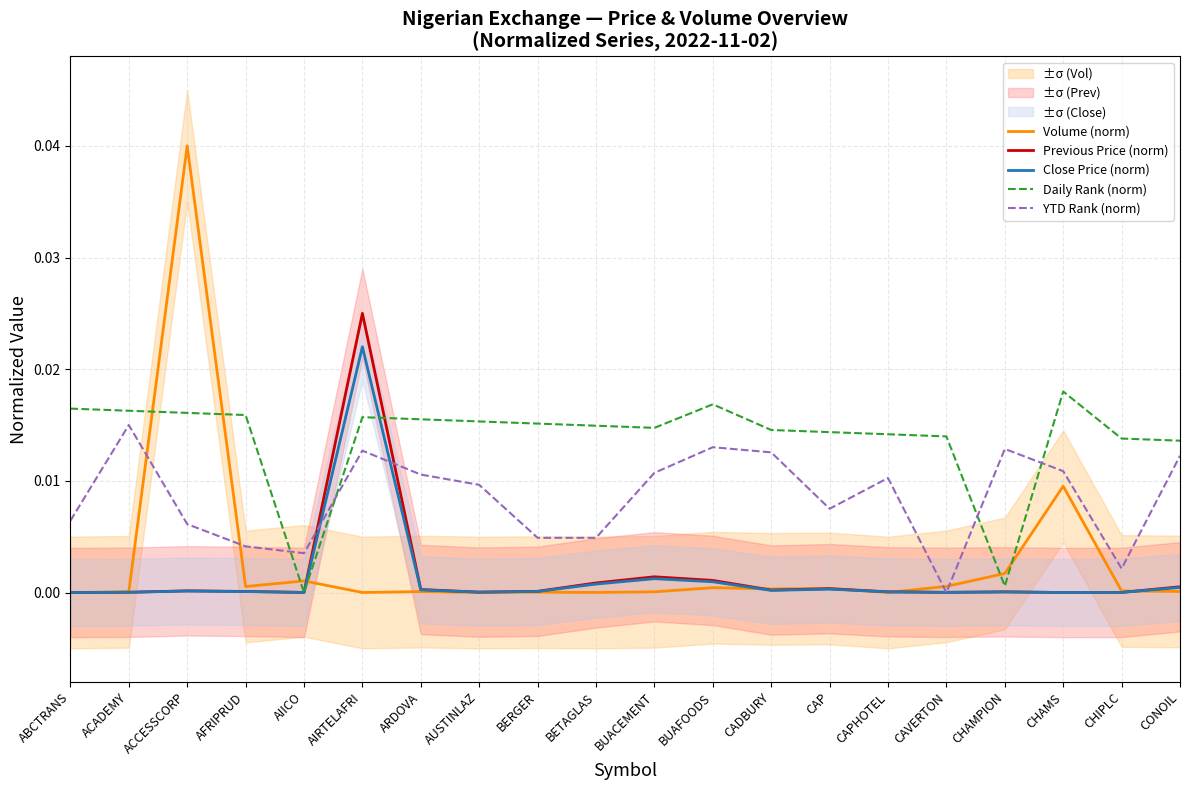

Is the value of Daily Rank (norm) at CHAMPION greater than the value of YTD Rank (norm) at CHIPLC?

No